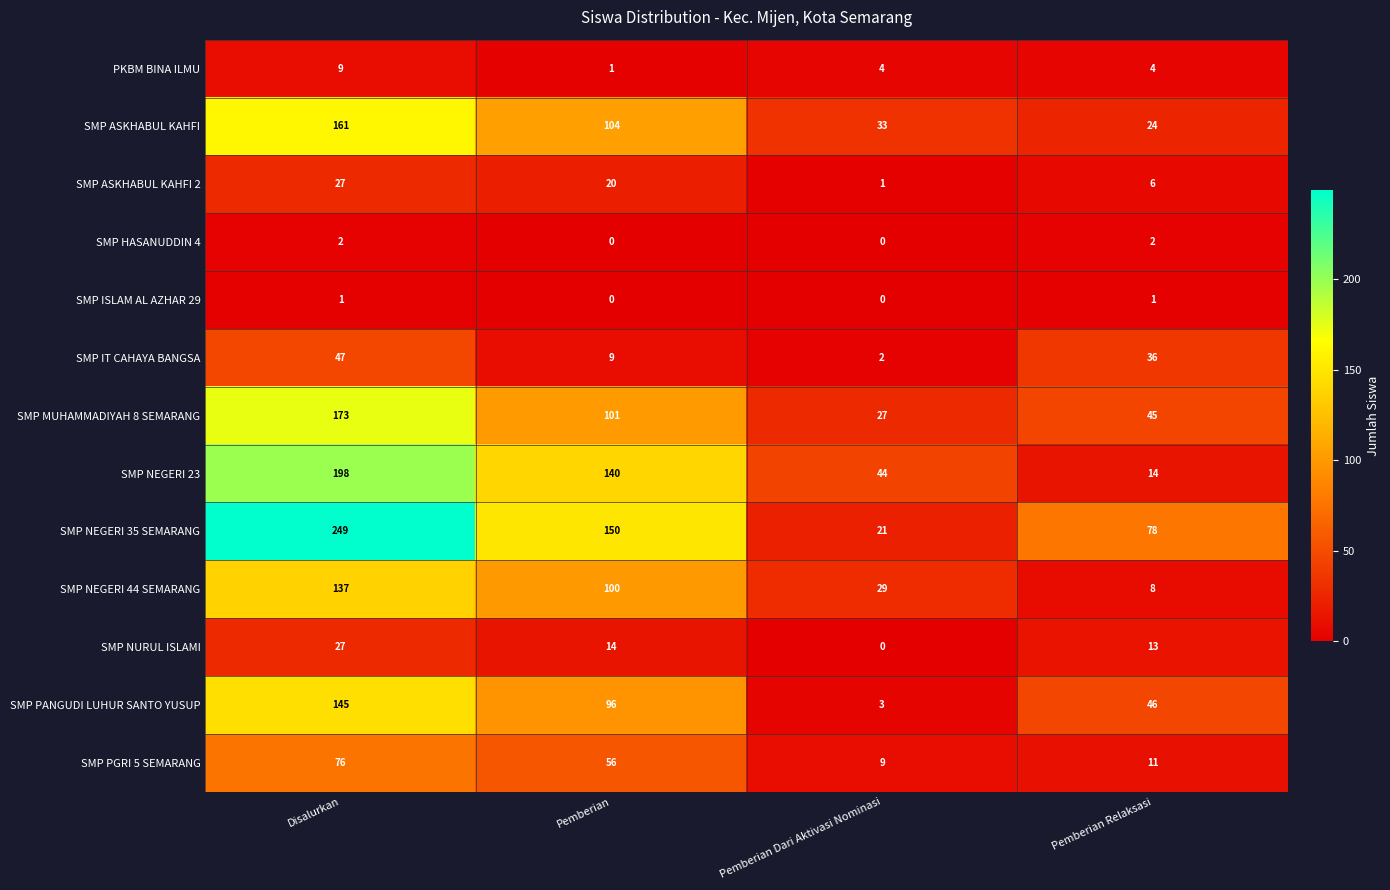

Between Disalurkan and Pemberian Relaksasi, which series saw the biggest shift?

SMP NEGERI 23